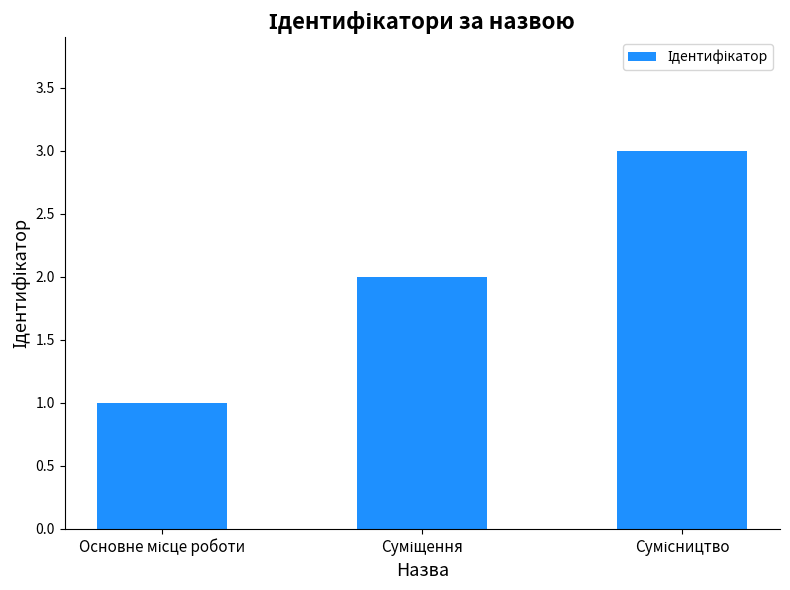

What is the sum of all values?

6